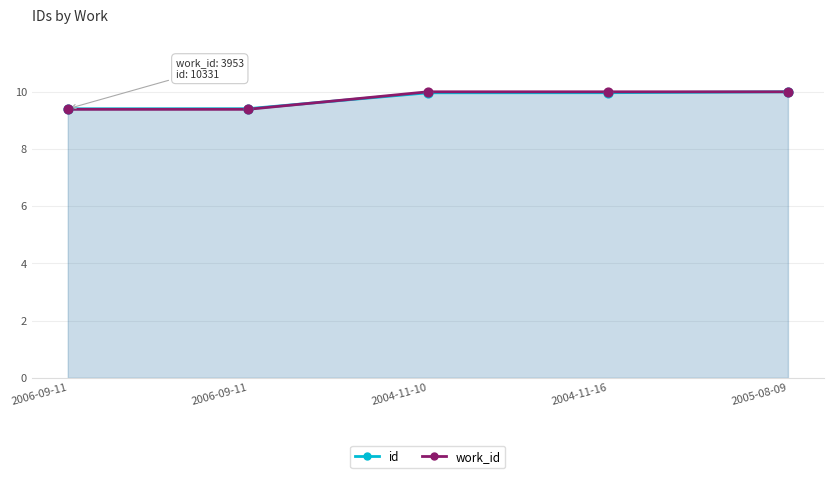

What are all the series names shown in the legend?

id, work_id